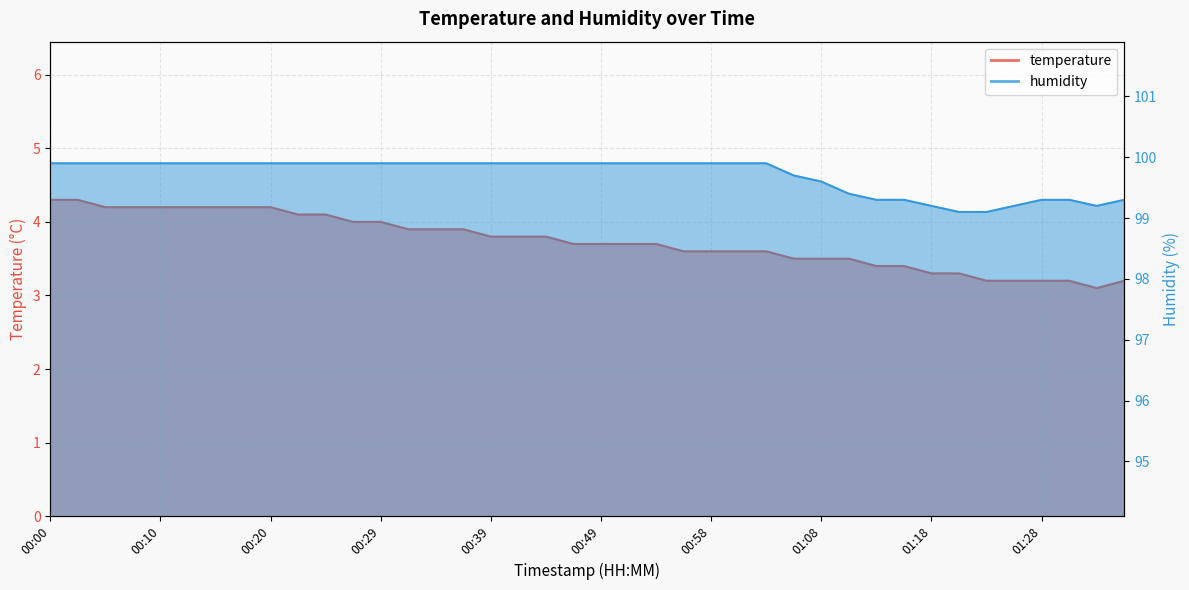

True or false: temperature and humidity intersect in this chart.

False